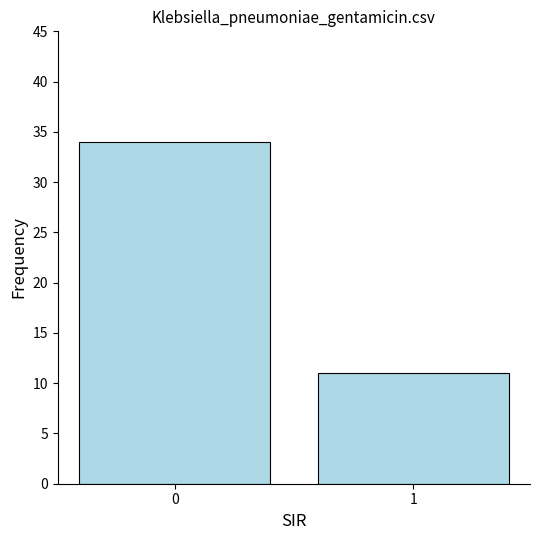

What is the difference between the values at 0 and 1?

23